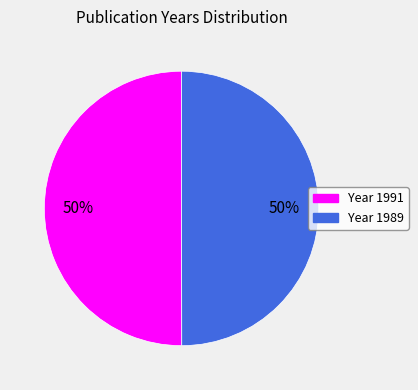

To the nearest percent, what is the average slice percentage?

50%